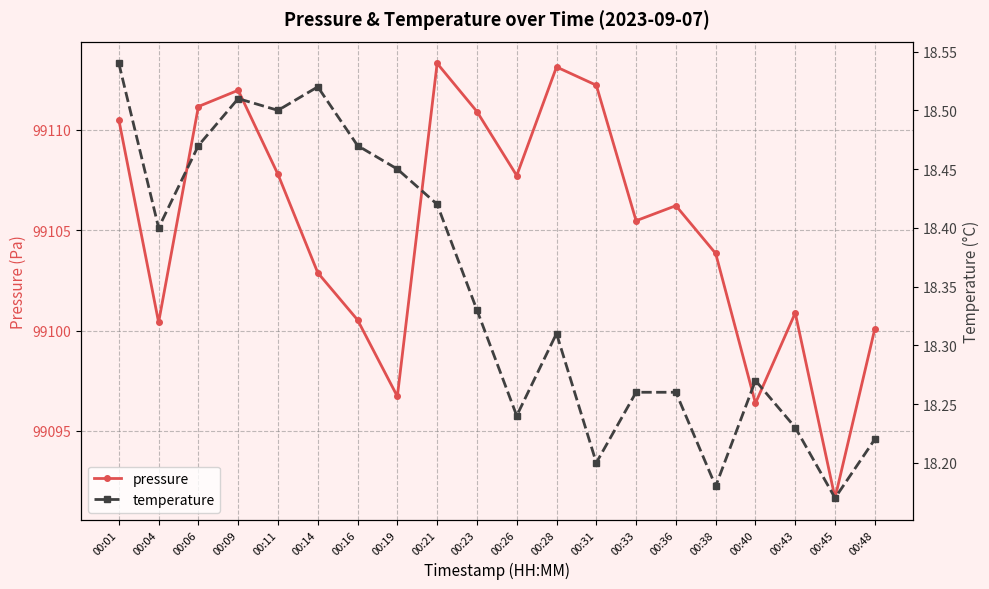

How many interior local valleys does the temperature series have?

6